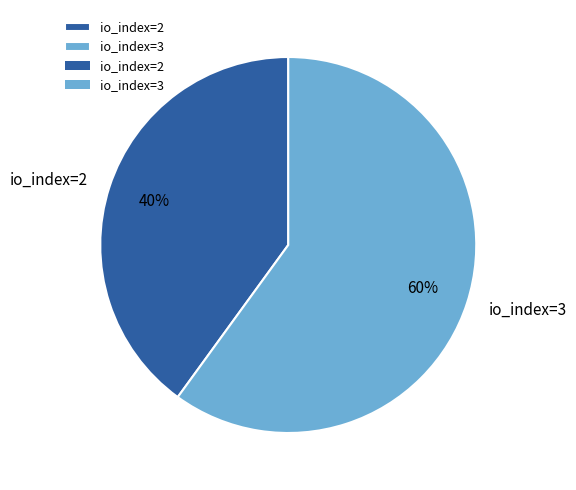

How many segments does this pie chart have?

2